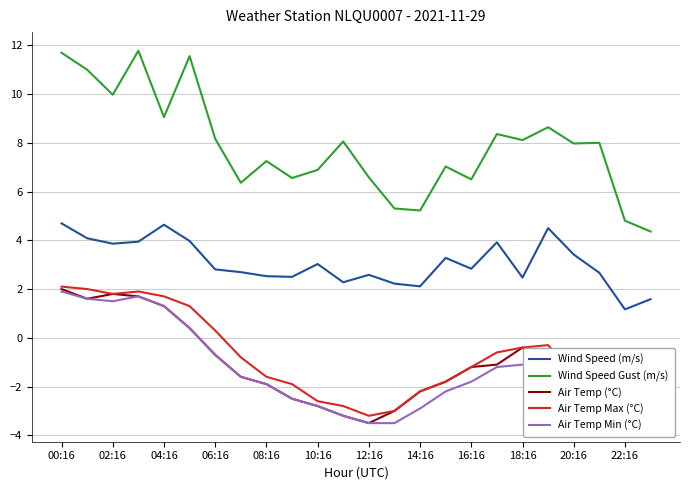

At which label does Wind Speed (m/s) reach its peak?

00:16